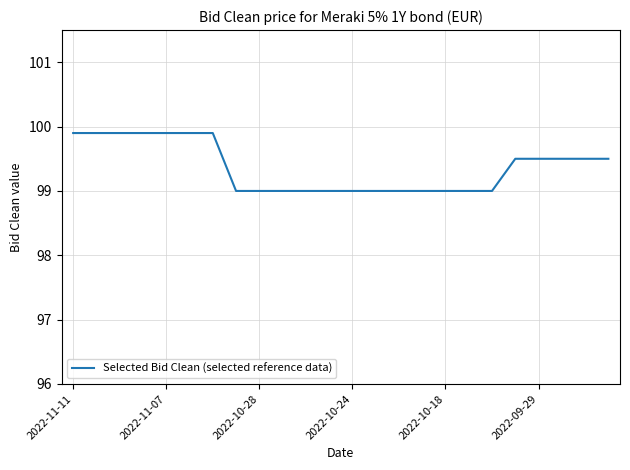

What is the difference between the maximum and minimum values?

0.9